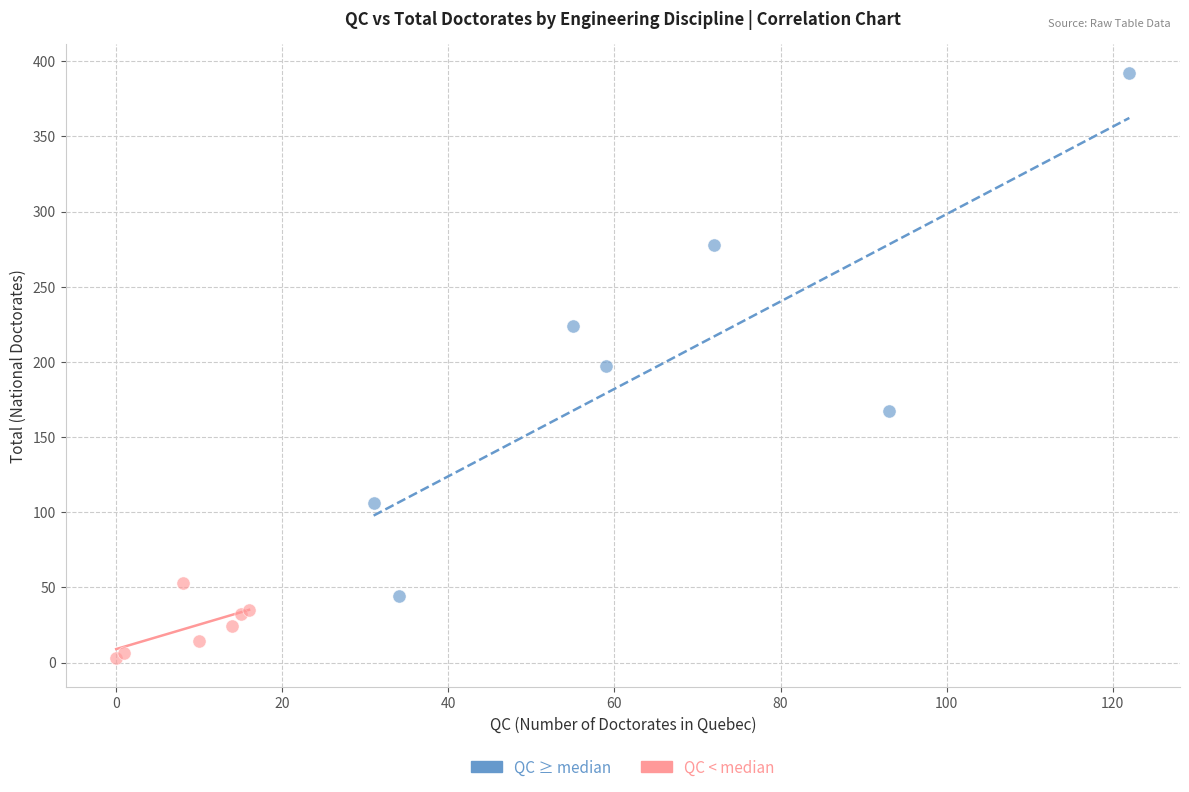

What are all the series names shown in the legend?

QC ≥ median, QC < median